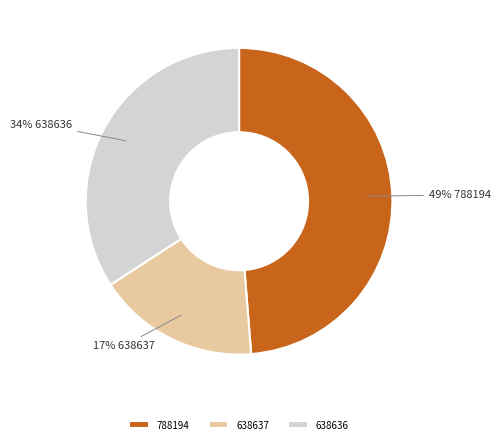

To the nearest percent, what is the difference between the 788194 and 638636 slice percentages?

15%